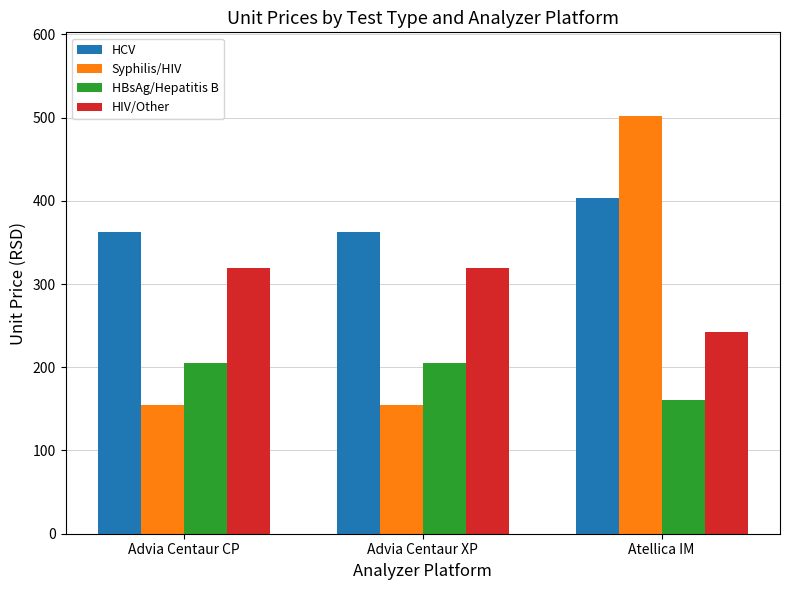

What is the average value of the Syphilis/HIV series?

271